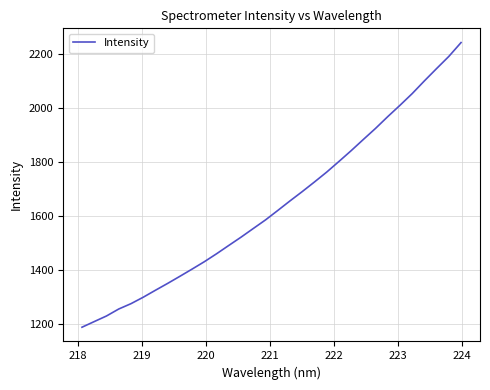

What is the maximum value shown in the chart?

2242.5